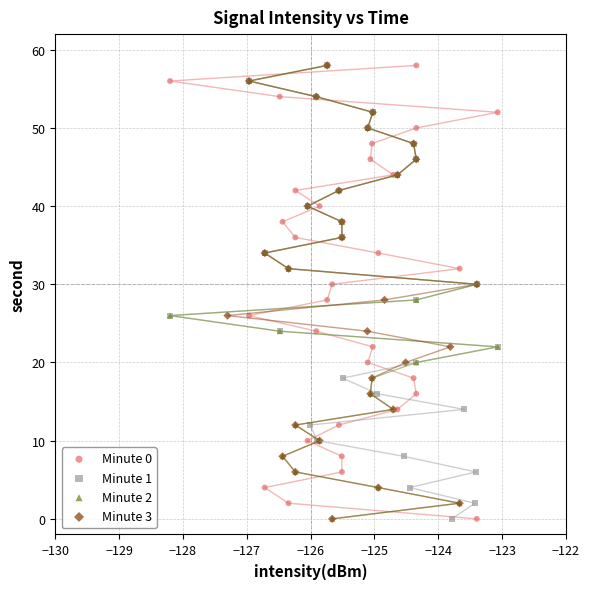

What are all the series names shown in the legend?

Minute 0, Minute 1, Minute 2, Minute 3